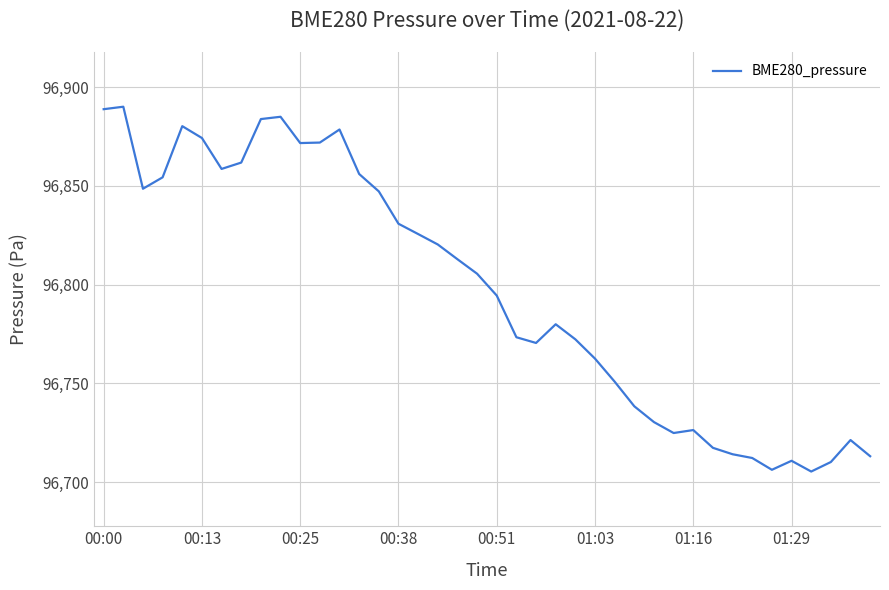

What is the greatest value displayed?

96890.0